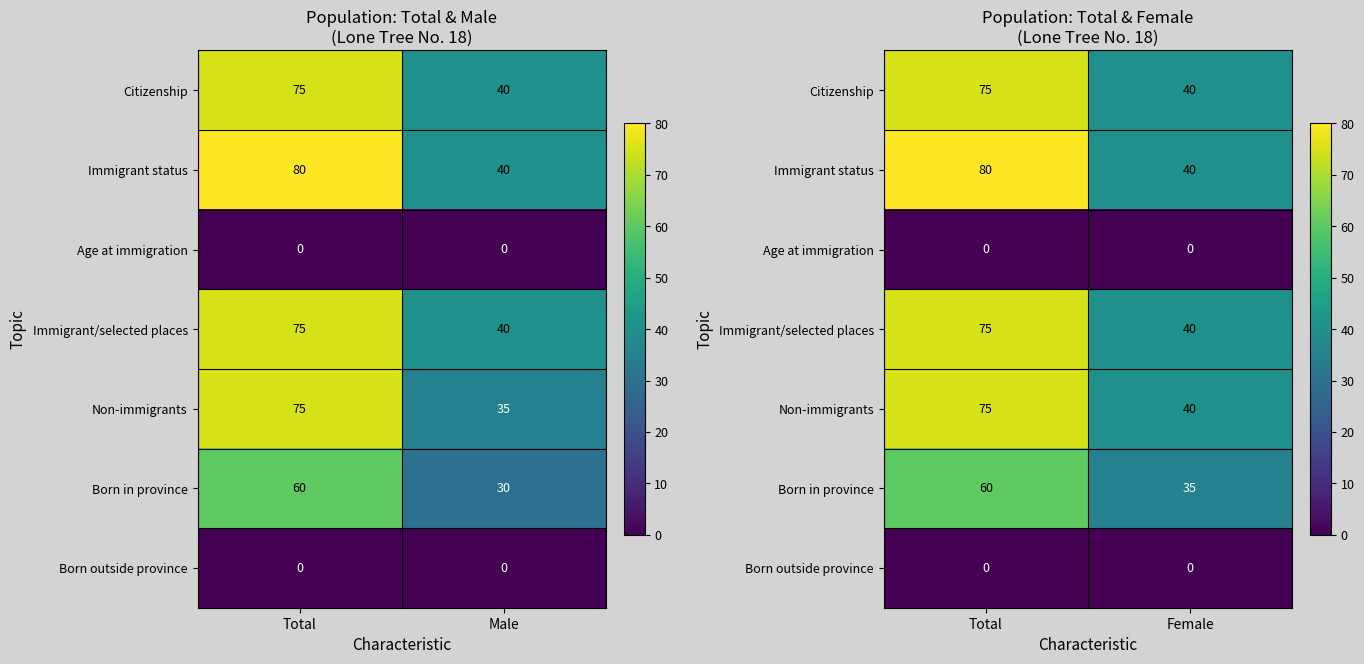

Is the value of Born in province at Total greater than the value of Non-immigrants at Total?

No